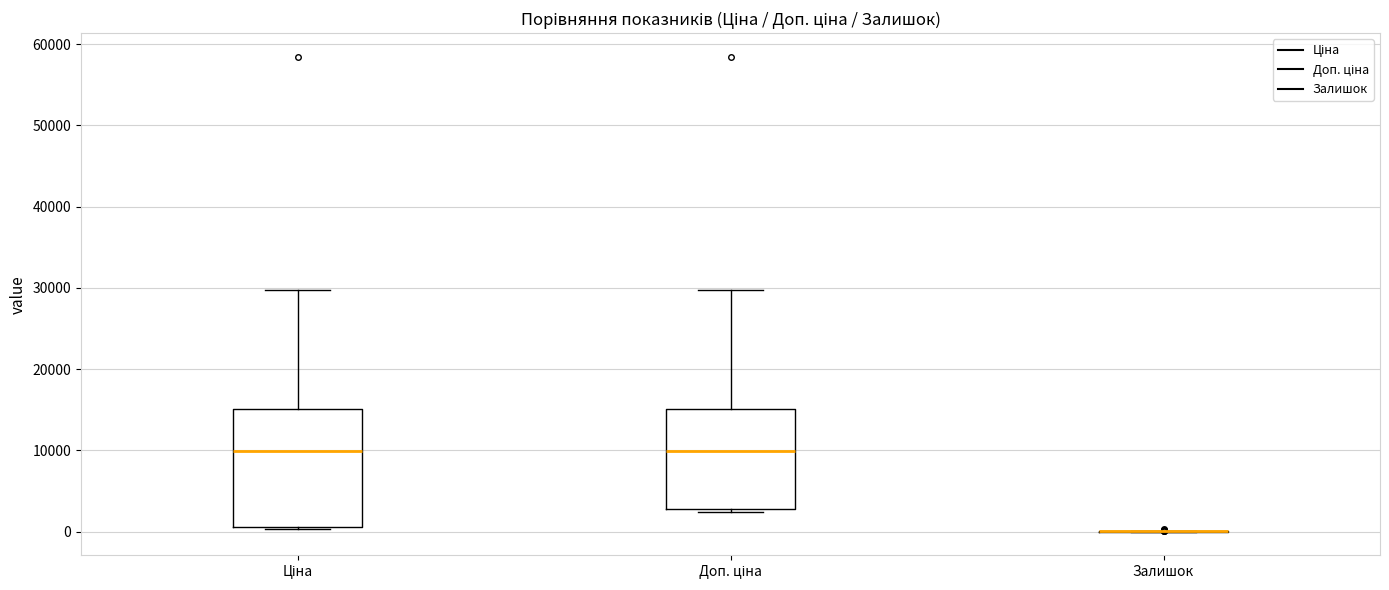

Reading left to right, transcribe this box plot: for each box, give where its median line is, the range the box spans, and where its two whiskers end, as read against the y-axis. The values are not printed on the chart, so give them approximately, as read against the axis.

Ціна: median 10000, box 1000 to 15000, whiskers 0 to 30000
Доп. ціна: median 10000, box 3000 to 15000, whiskers 2000 to 30000
Залишок: box collapsed to a line at 0, whiskers 0 to 0